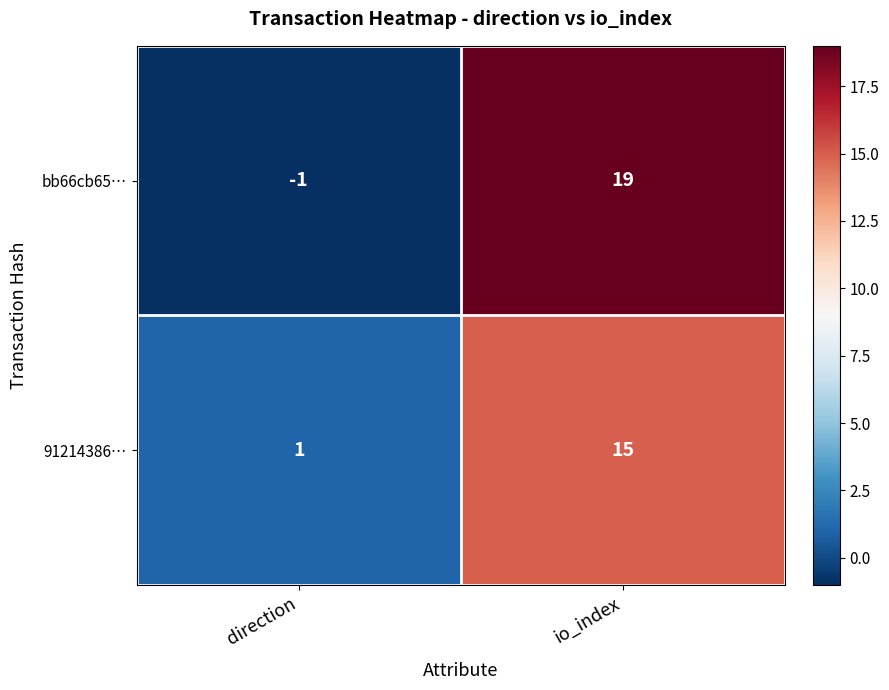

What is the average value of the bb66cb65… series?

9